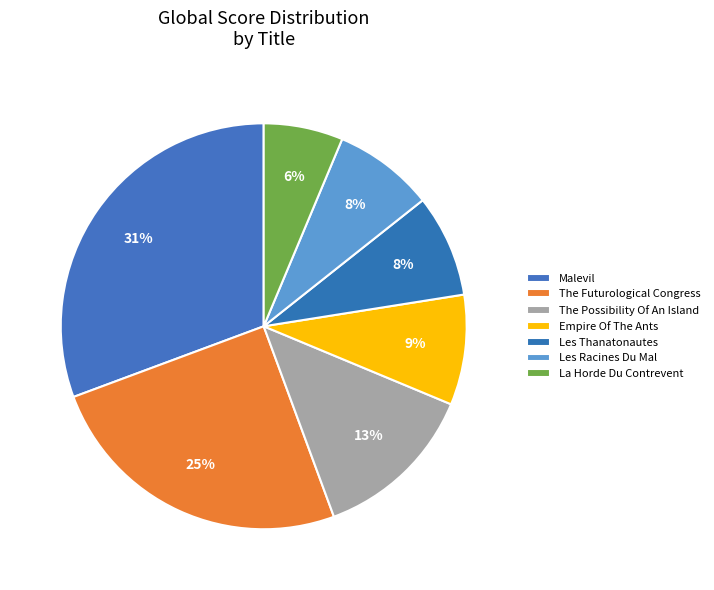

How many segments does this pie chart have?

7